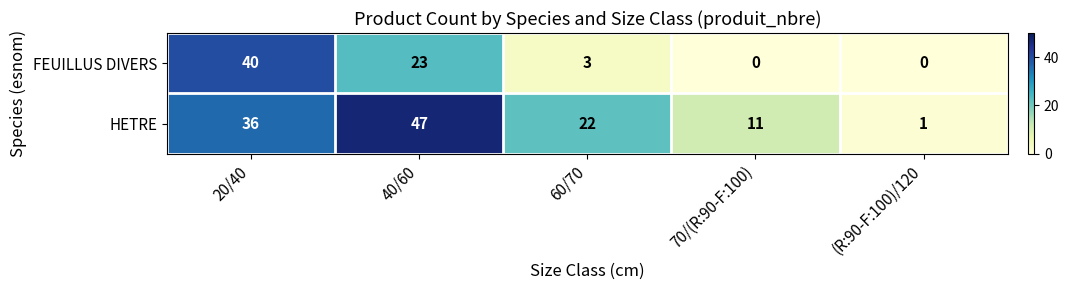

Is it true that FEUILLUS DIVERS equals 12 at 40/60?

False